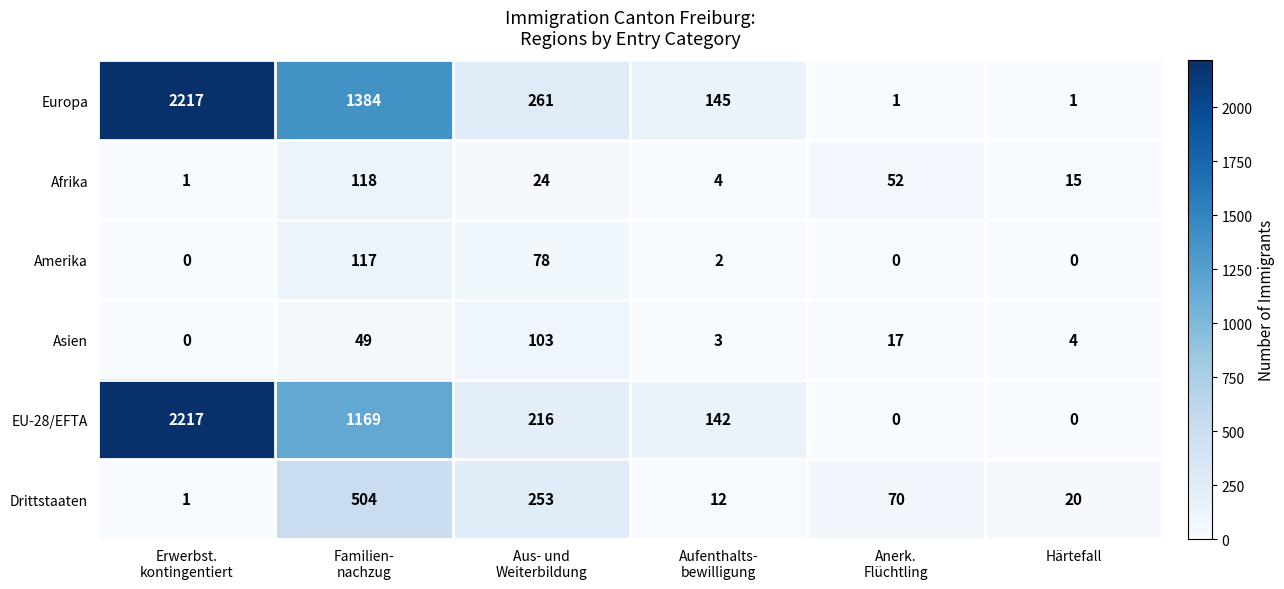

What is the difference between the maximum and minimum values in the Amerika series?

117